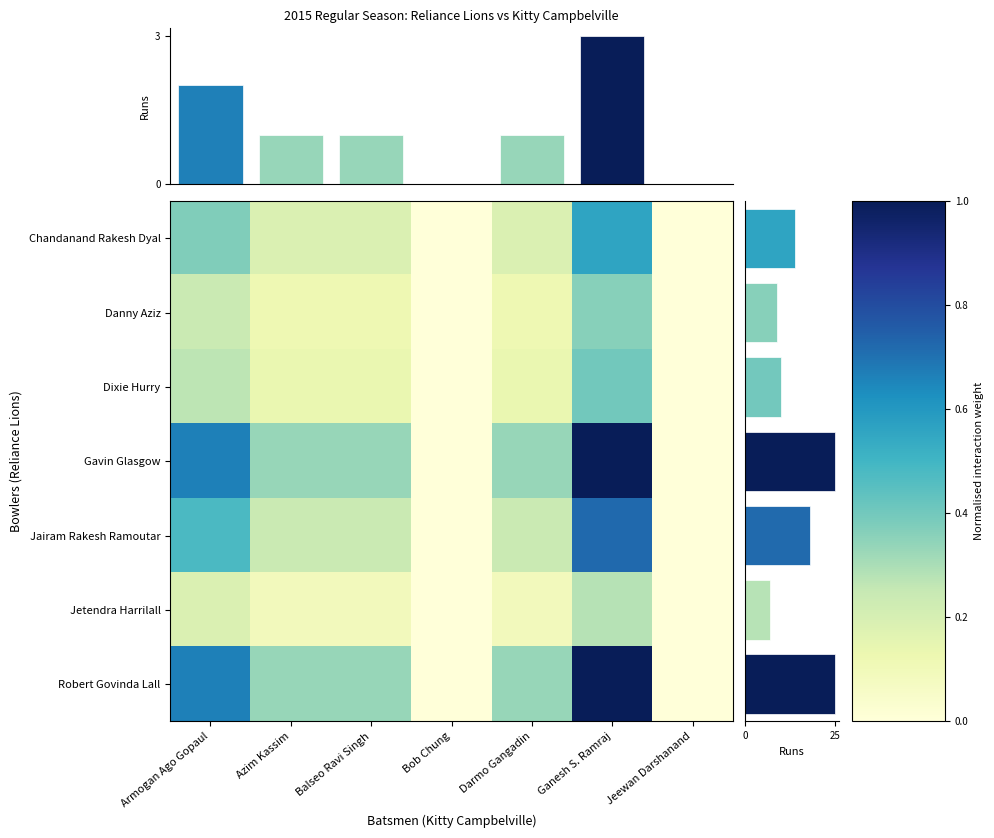

At how many categories does at least one series exceed 18?

2